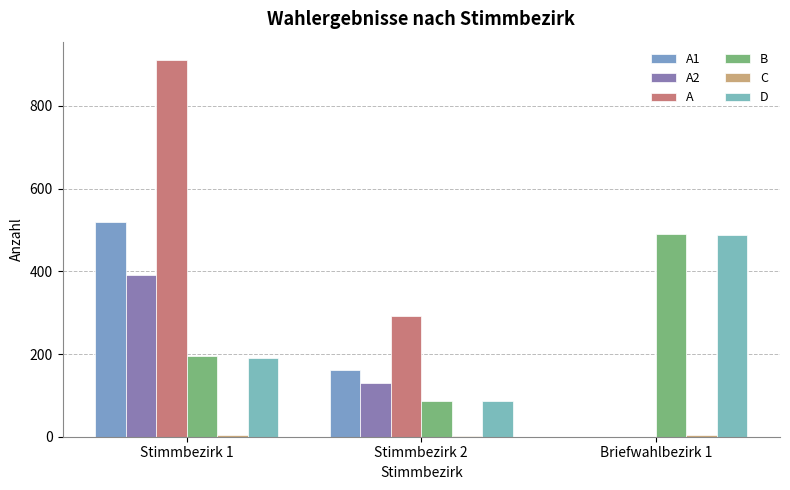

Are the bars horizontal?

No